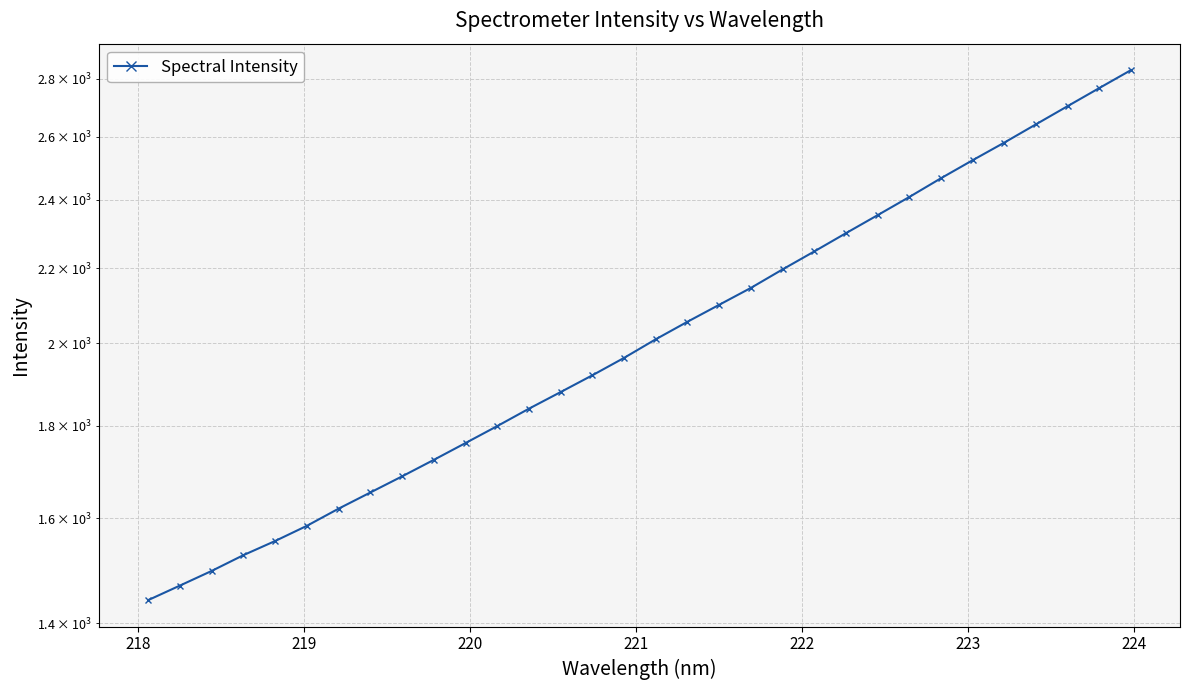

What is the value of the 25th point from the left?

2408.5